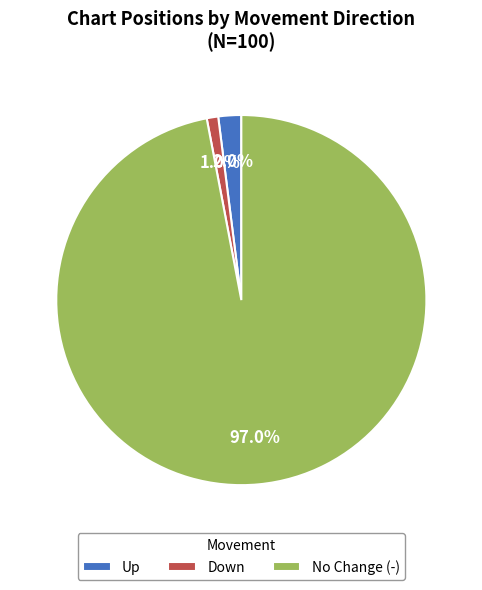

How much of the chart is everything except Up?

98.0%